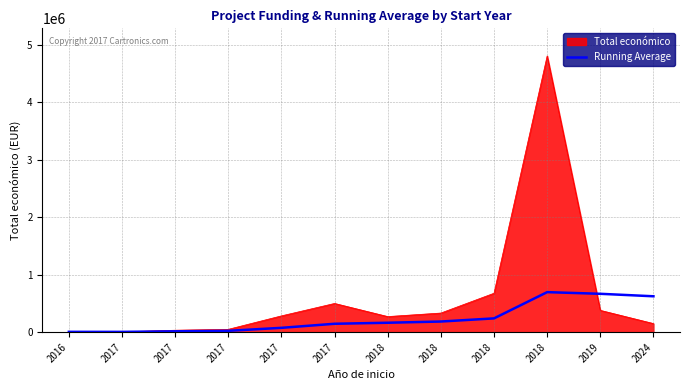

What is the greatest value displayed?

4805923.0